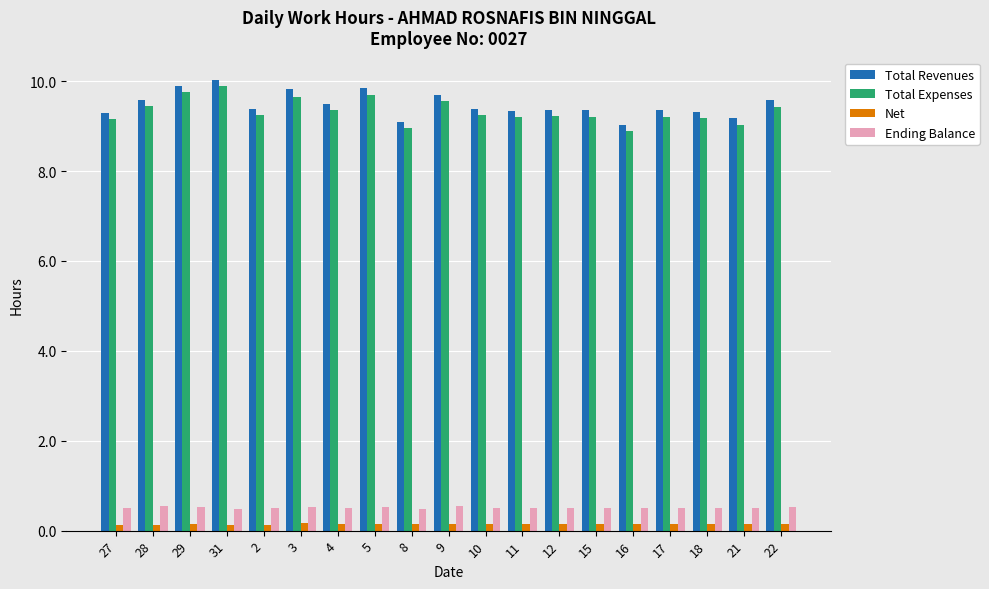

What is the average value of the Ending Balance series?

0.5